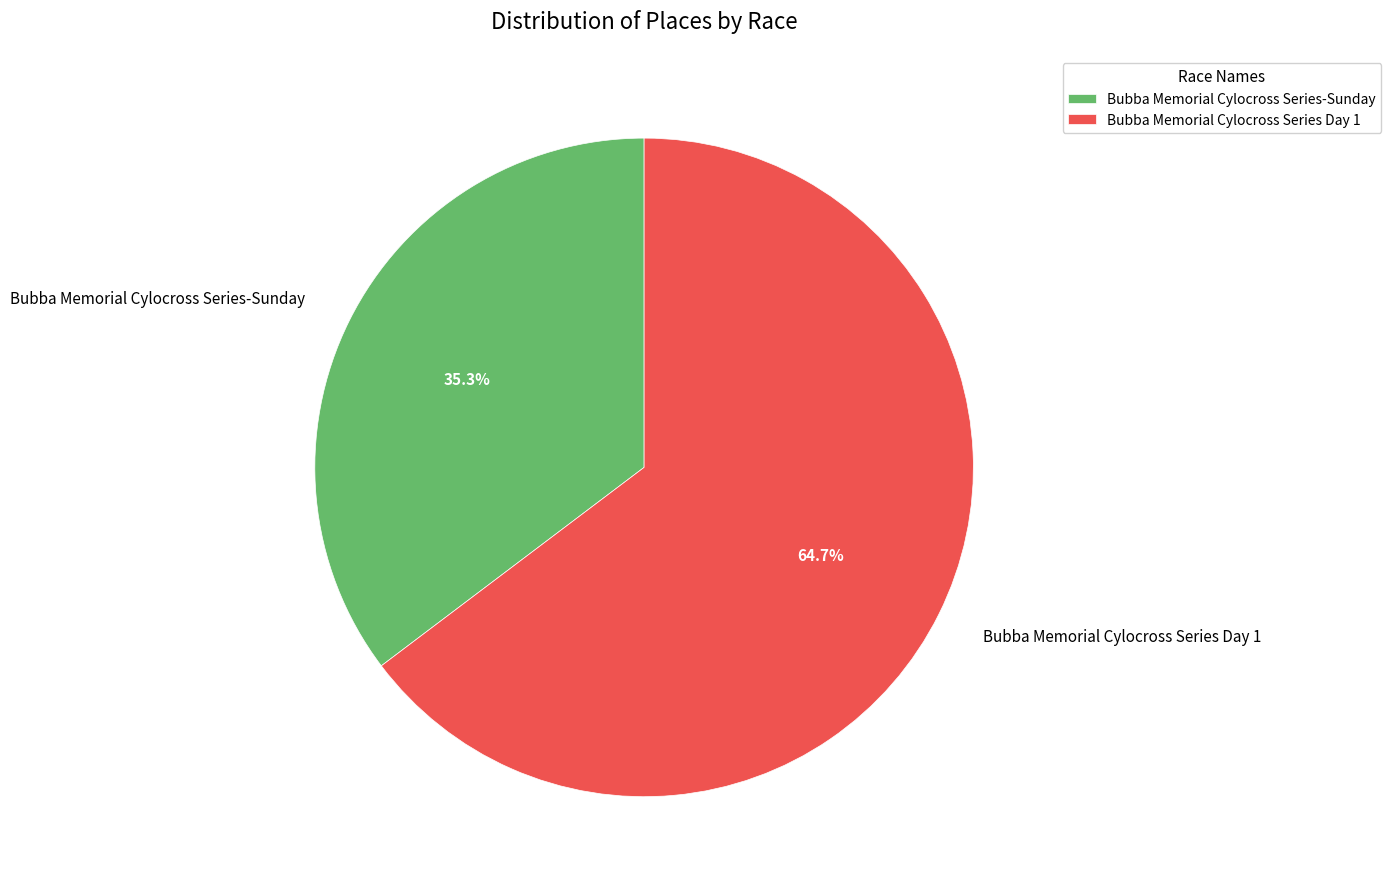

Combined, do Bubba Memorial Cylocross Series-Sunday and Bubba Memorial Cylocross Series Day 1 account for over 50%?

Yes